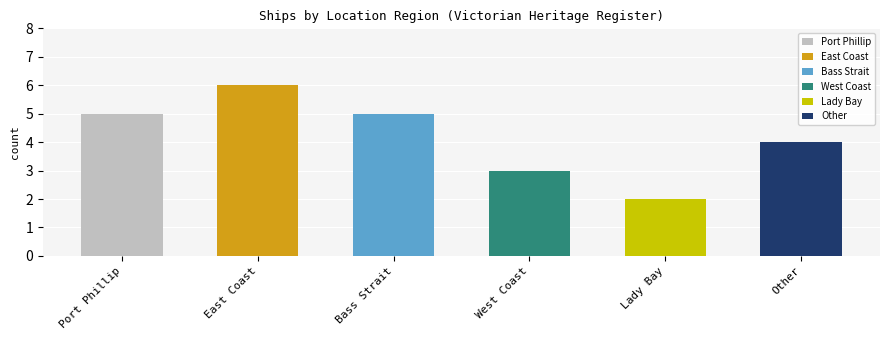

True or false: the data shows 2 at West Coast.

False